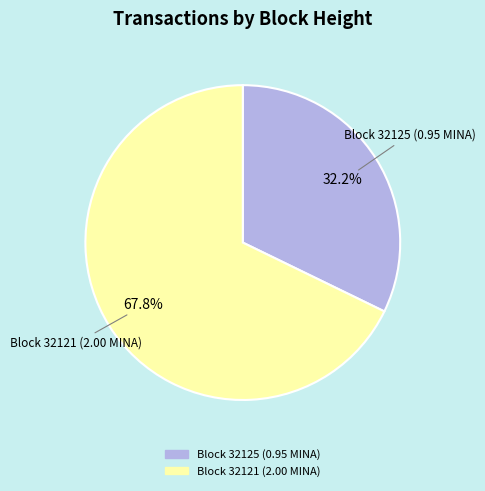

To the nearest percent, what is the average slice percentage?

50%